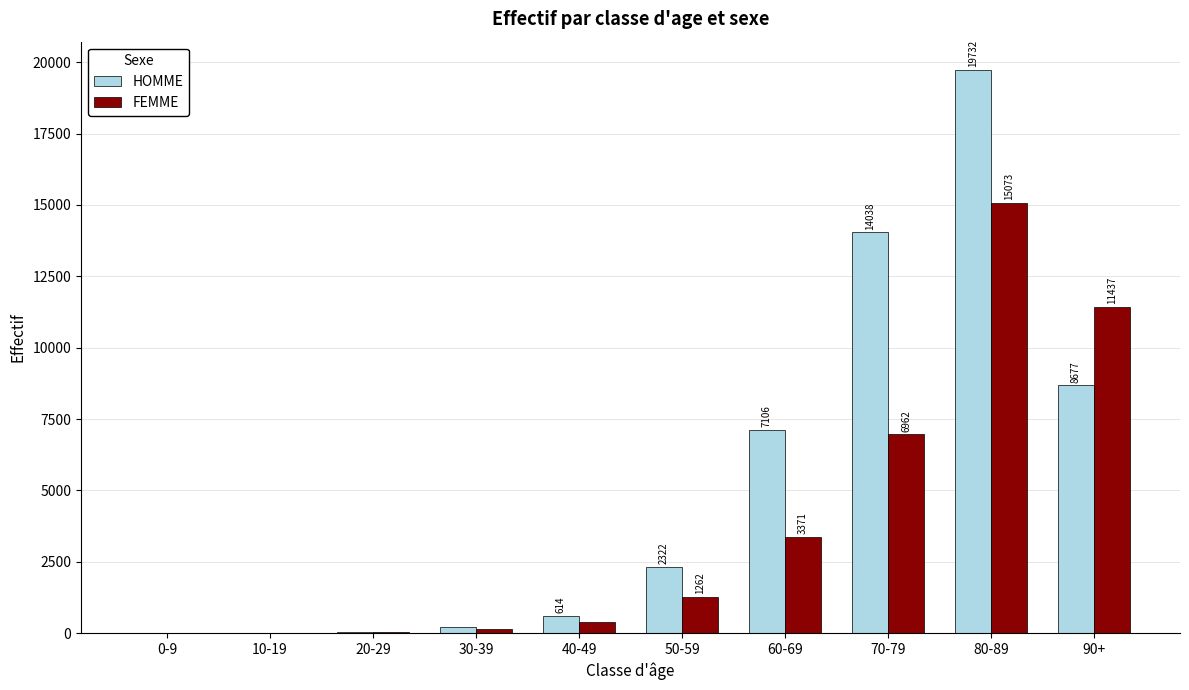

What is the approximate value of HOMME at 10-19?

8